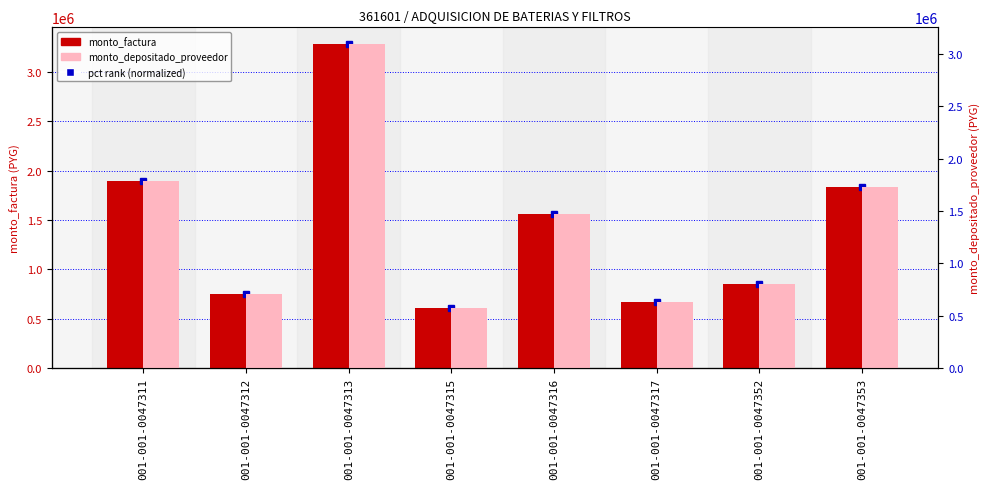

Reading left to right, what are all the values shown in this chart?

monto_factura: 1894000	754000	3290000	610000	1562000	668000	848000	1832000
monto_depositado_proveedor: 1784009	710212	3098941	574576	1471290	629208	798755	1725610